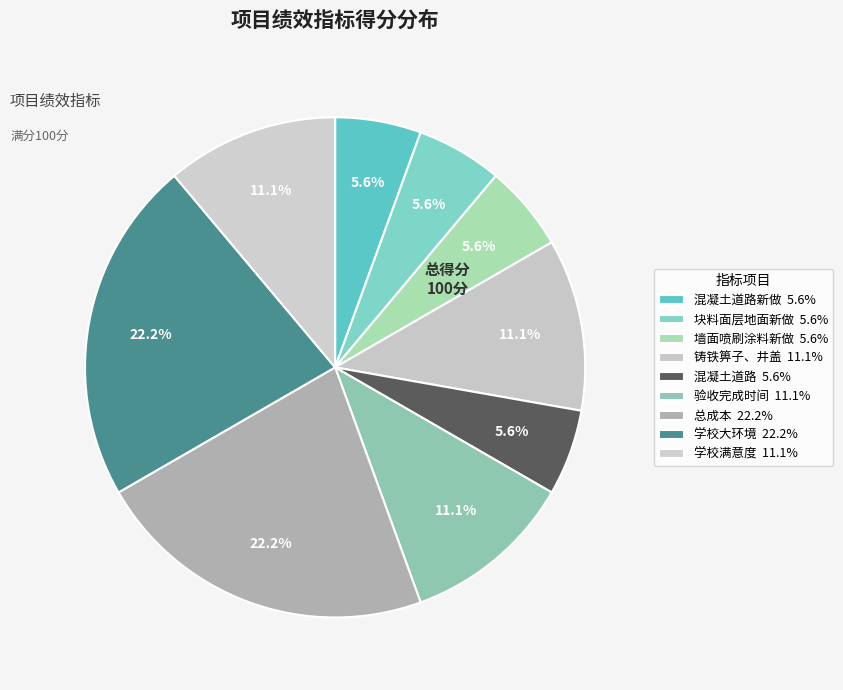

Count the number of slices in the pie.

9